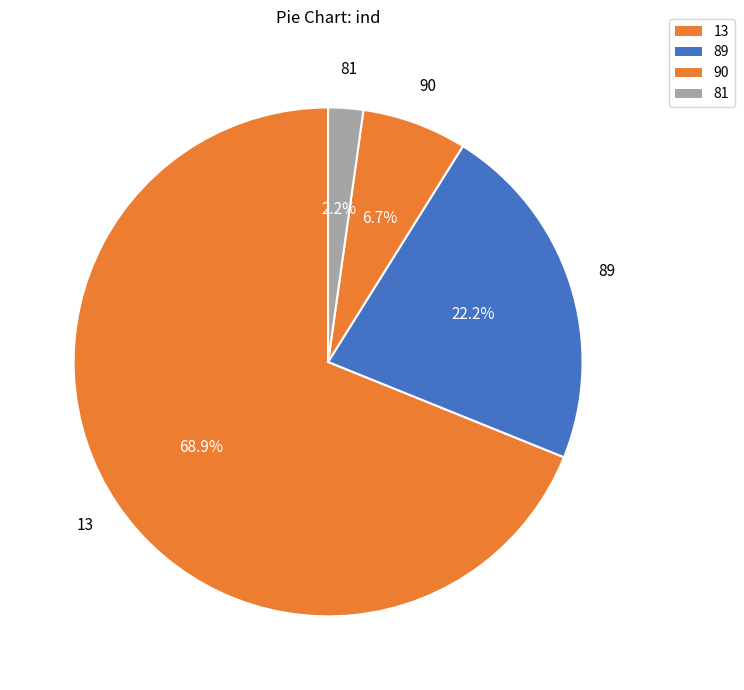

How many segments does this pie chart have?

4